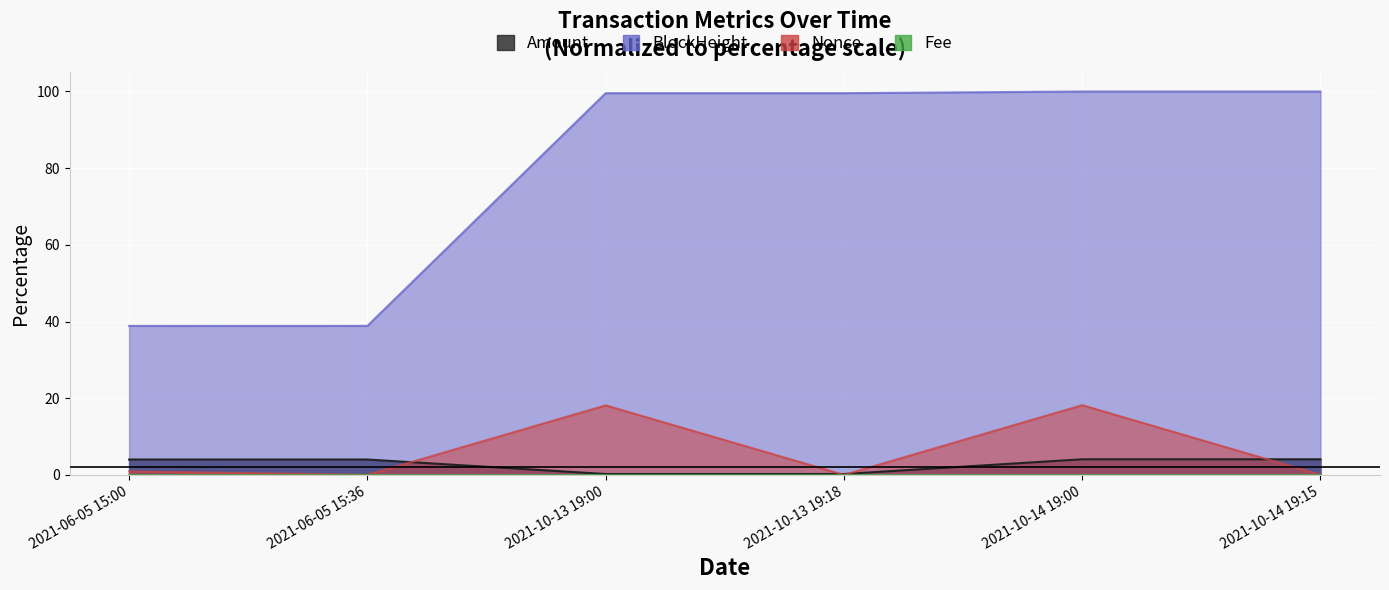

At which category does Amount reach its first local valley?

2021-10-13 19:18